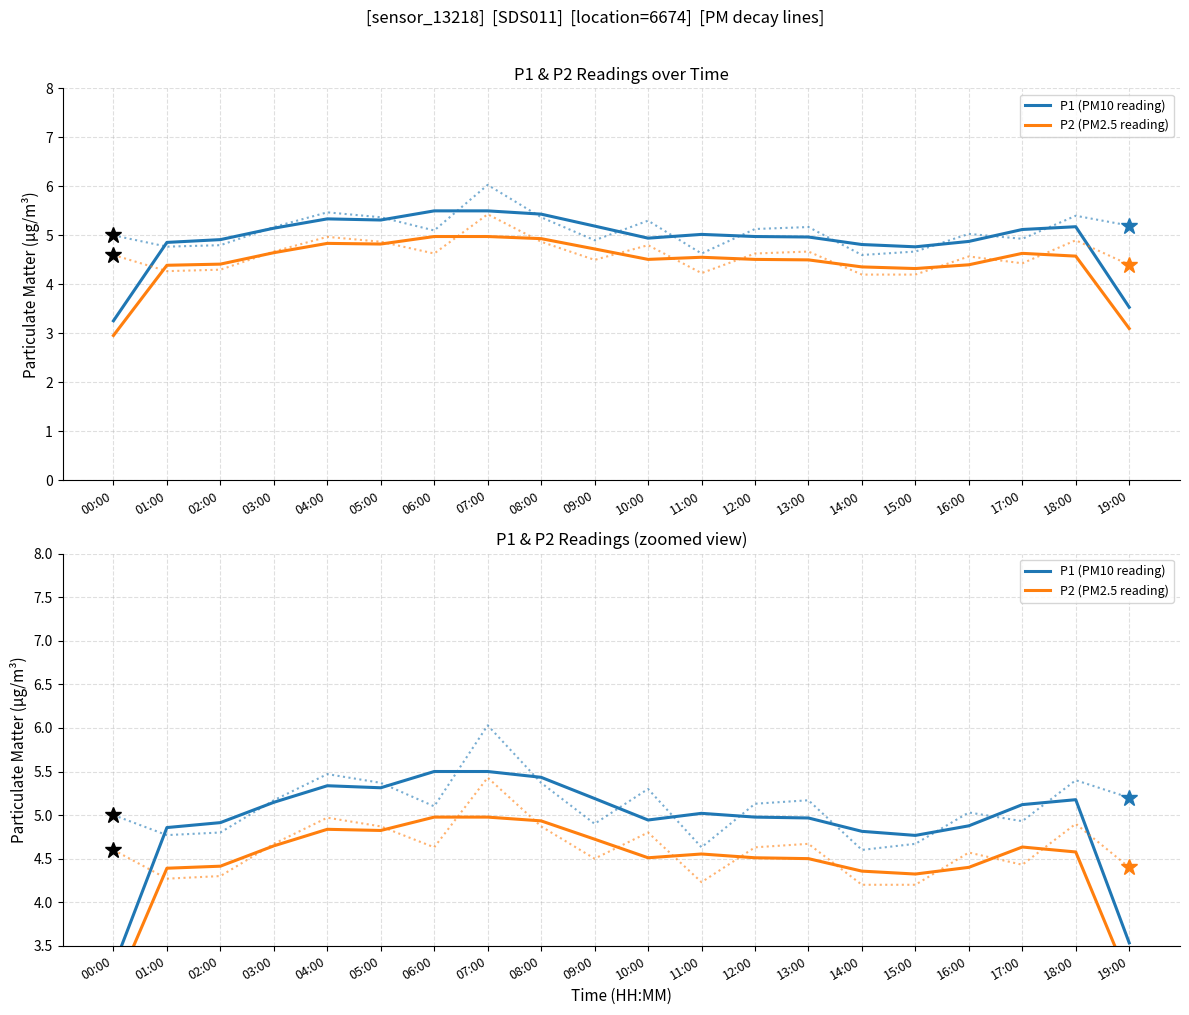

Rank the series by their average value, from lowest to highest.

P2 (PM2.5 reading), P1 (PM10 reading)